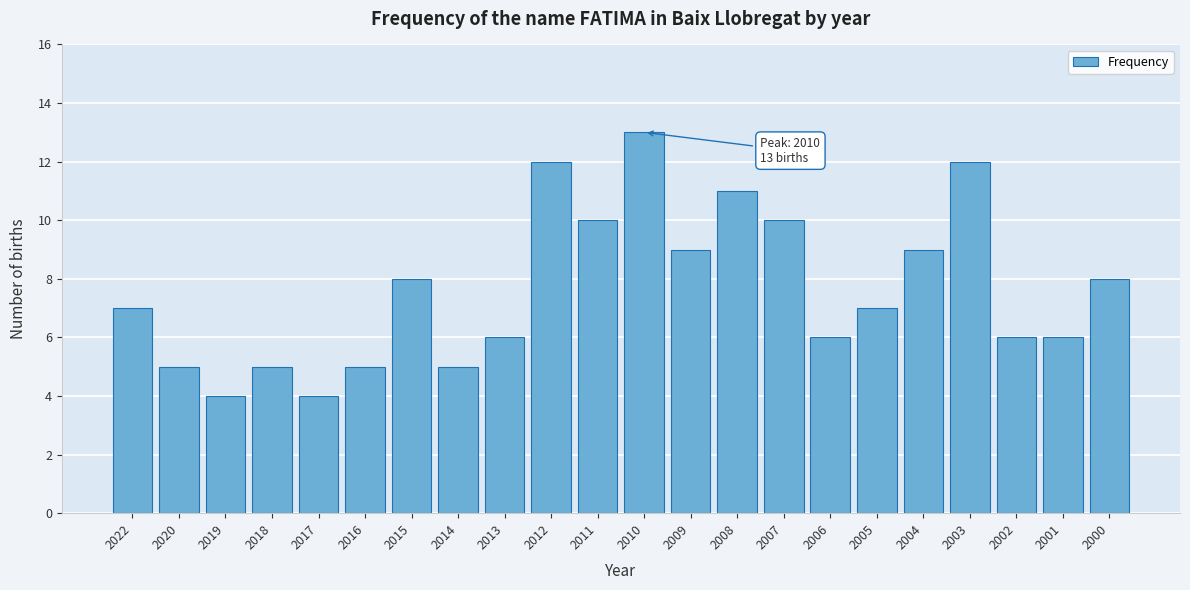

Reading left to right, transcribe all the data shown in this chart.

2022=7	2020=5	2019=4	2018=5	2017=4	2016=5	2015=8	2014=5	2013=6	2012=12	2011=10	2010=13	2009=9	2008=11	2007=10	2006=6	2005=7	2004=9	2003=12	2002=6	2001=6	2000=8